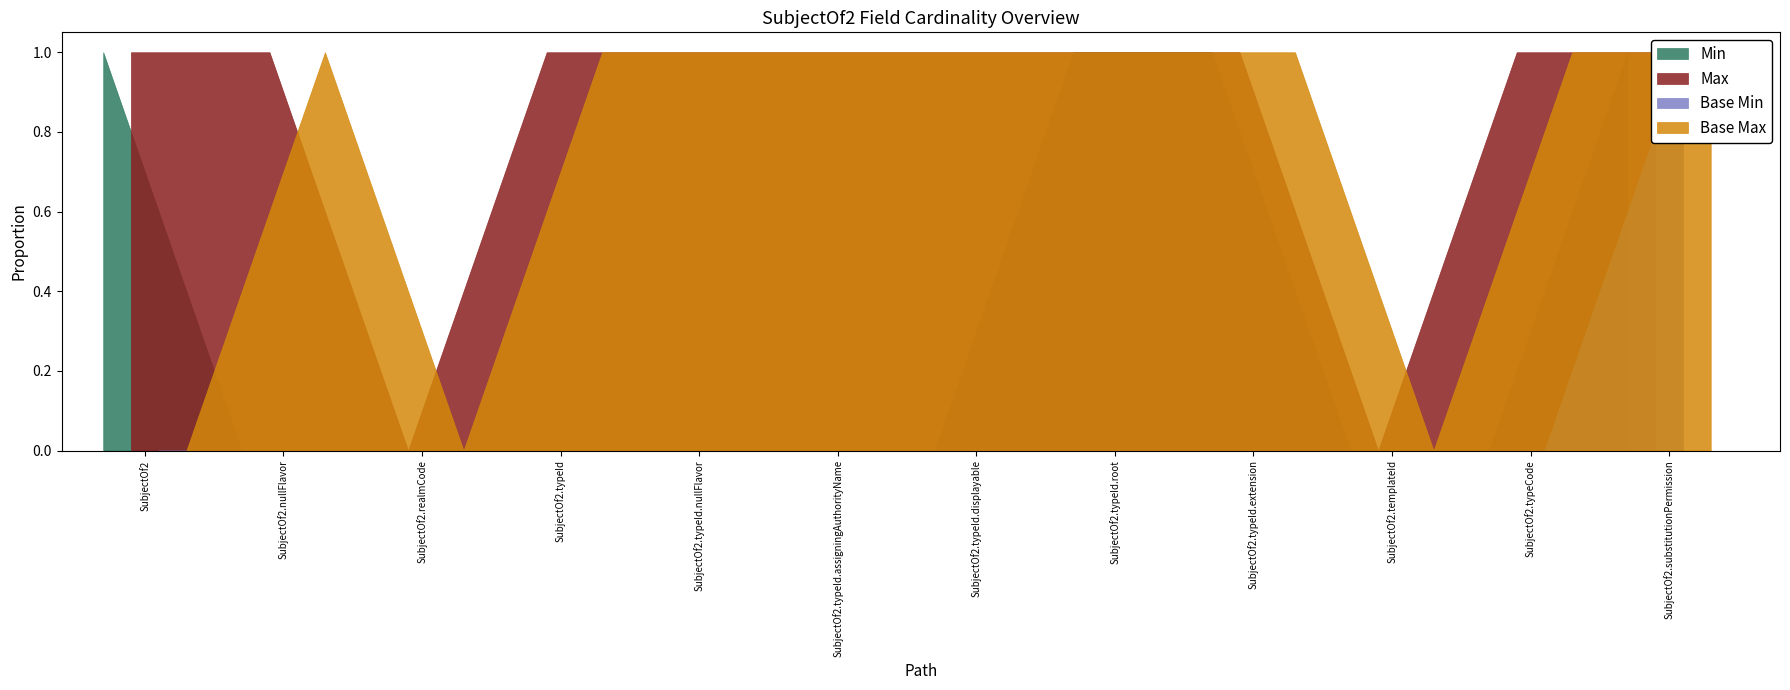

Which series has the largest range (max minus min)?

Min